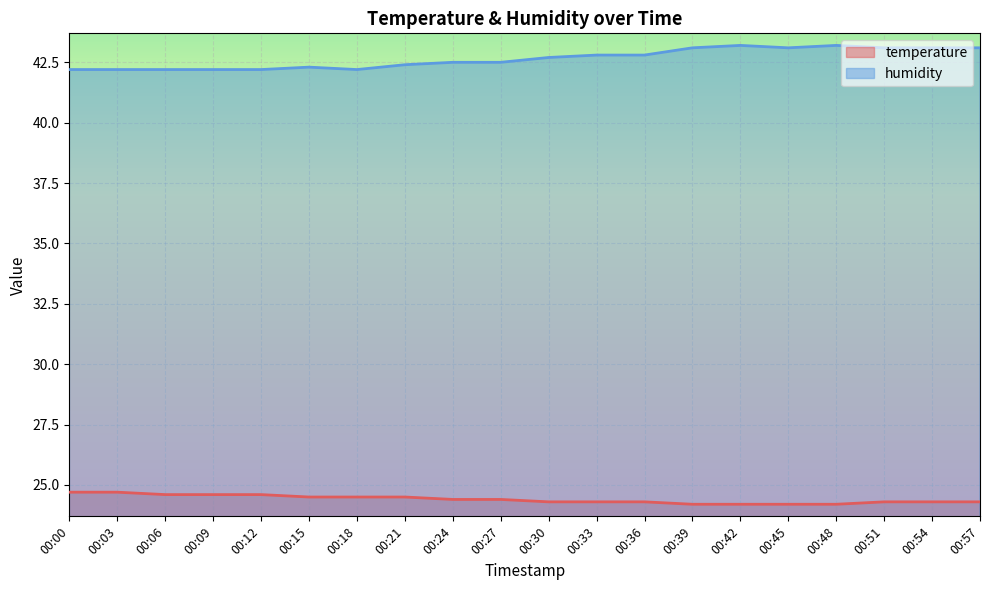

How many temperature values are between 24 and 25?

20